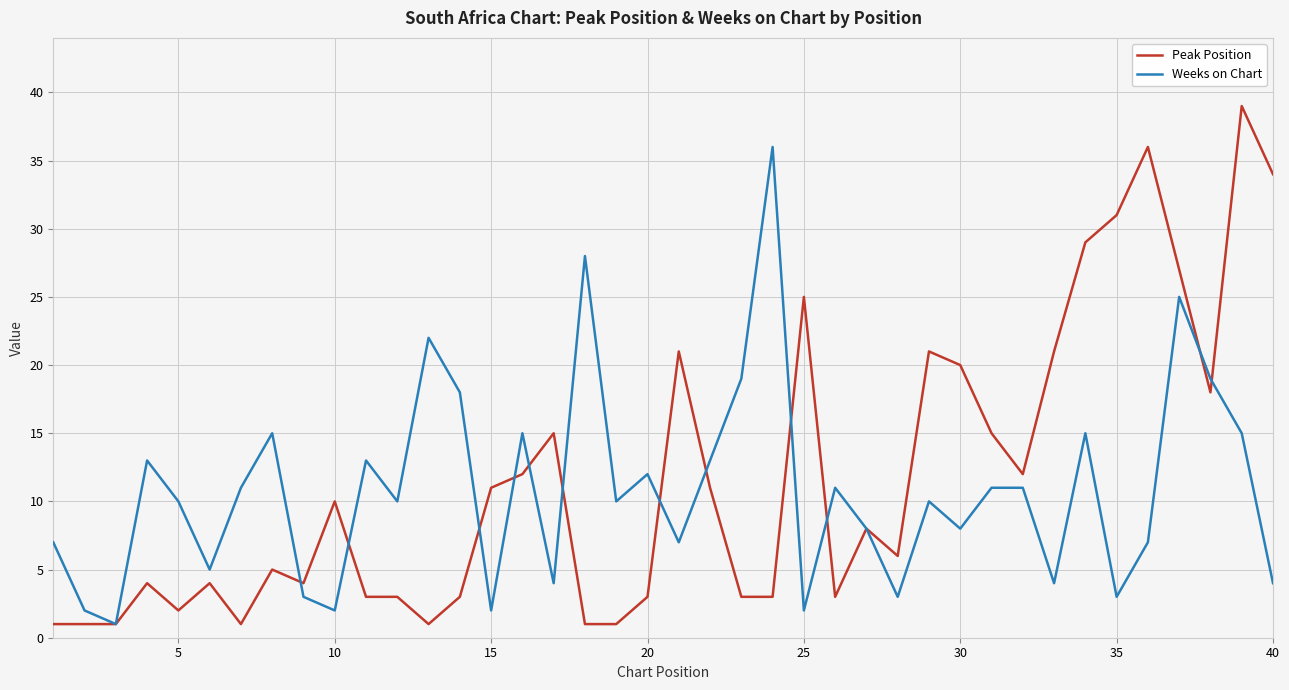

Reading right to left, extract all data points from this chart.

Peak Position: 34	39	18	27	36	31	29	21	12	15	20	21	6	8	3	25	3	3	11	21	3	1	1	15	12	11	3	1	3	3	10	4	5	1	4	2	4	1	1	1
Weeks on Chart: 4	15	19	25	7	3	15	4	11	11	8	10	3	8	11	2	36	19	13	7	12	10	28	4	15	2	18	22	10	13	2	3	15	11	5	10	13	1	2	7